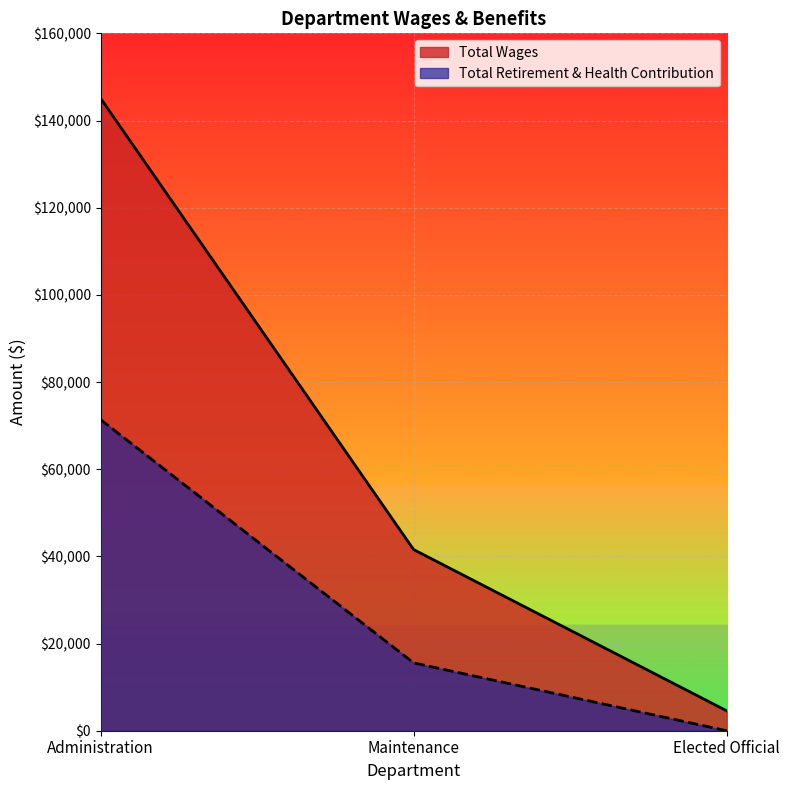

What is the difference between the highest and lowest values at Administration?

73713